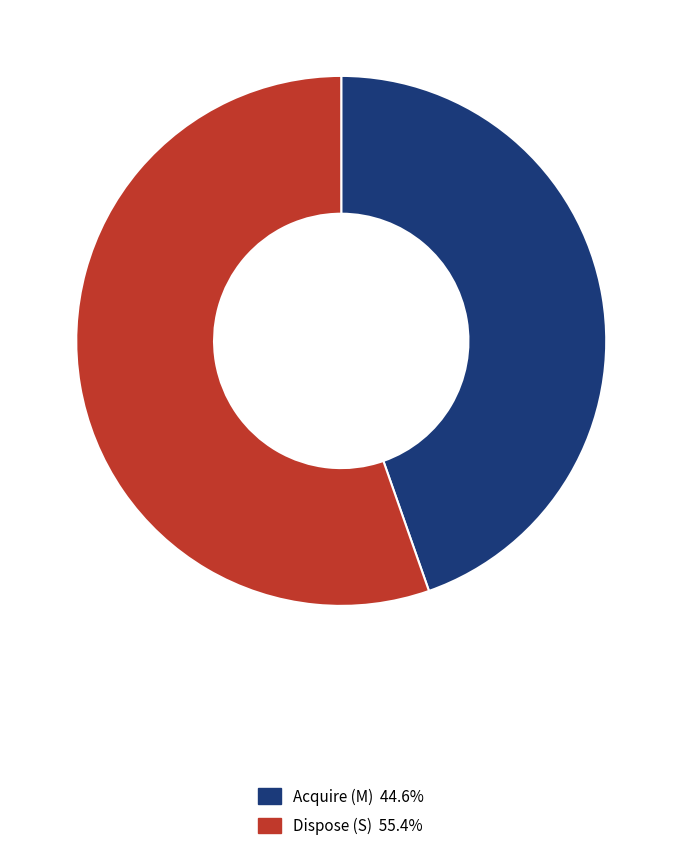

How many segments does this pie chart have?

2